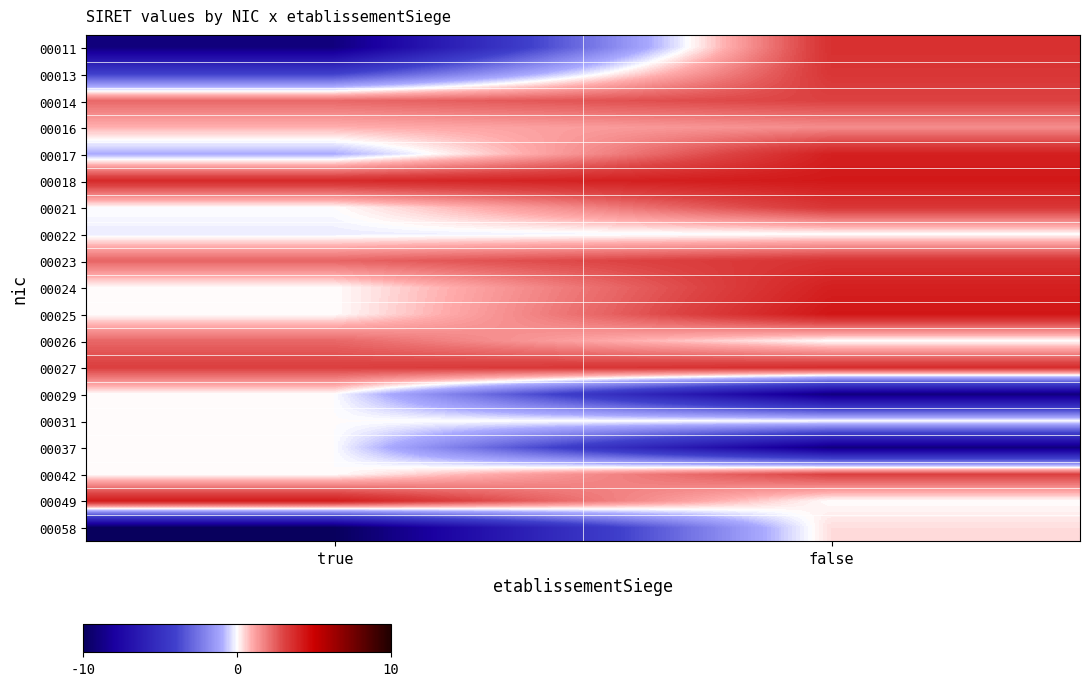

Reading left to right, what are all the values shown in this chart?

00011: true=-9.0	false=3.6
00013: true=-4.0	false=3.4
00014: true=2.3	false=3.1
00016: true=0.9	false=1.6
00017: true=-1.0	false=4.1
00018: true=3.7	false=4.3
00021: true=0.0	false=3.4
00022: true=-0.2	false=0.0
00023: true=2.3	false=3.5
00024: true=0.0	false=4.0
00025: true=0.0	false=4.3
00026: true=2.3	false=0.0
00027: true=3.1	false=3.7
00029: true=0.0	false=-9.0
00031: true=0.0	false=0.0
00037: true=0.0	false=-9.0
00042: true=0.0	false=3.1
00049: true=4.2	false=0.0
00058: true=-10.0	false=0.4